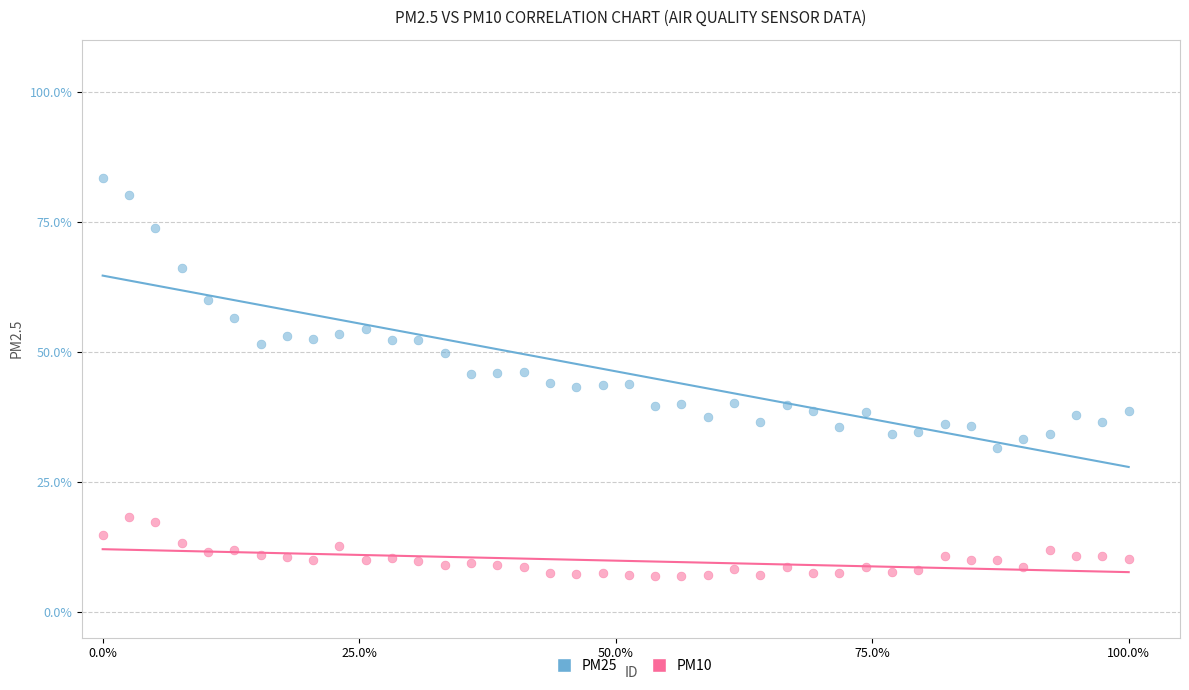

Which series has the largest Y range (max minus min)?

PM25